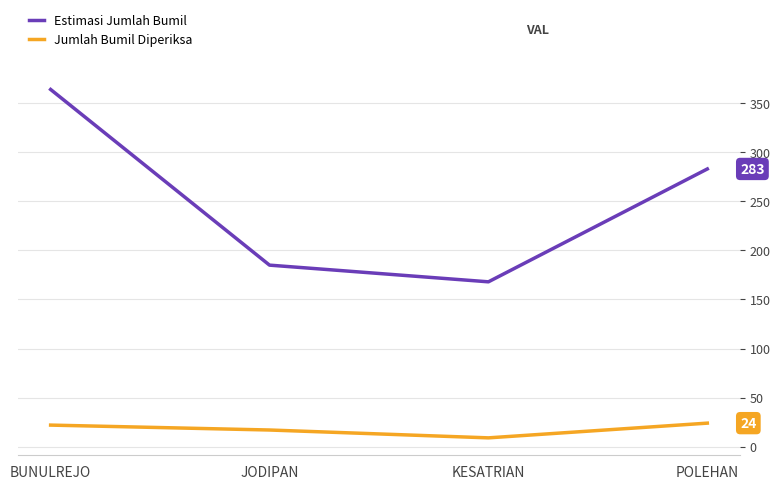

In Jumlah Bumil Diperiksa, how many points are lower than both neighbors (excluding endpoints)?

1